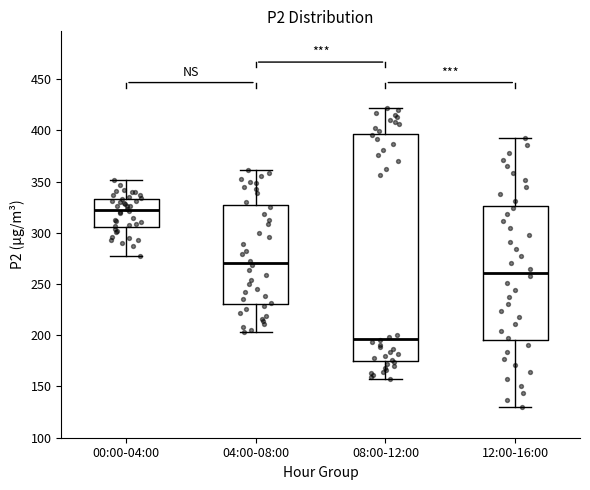

Reading left to right, read every box against the y-axis: the position of its median line, the range the box covers, and the ends of its whiskers. The values are not printed on the chart, so give them approximately, as read against the axis.

00:00-04:00: median 320, box 305 to 335, whiskers 275 to 350
04:00-08:00: median 270, box 230 to 325, whiskers 205 to 360
08:00-12:00: median 195, box 175 to 395, whiskers 160 to 420
12:00-16:00: median 260, box 195 to 325, whiskers 130 to 390